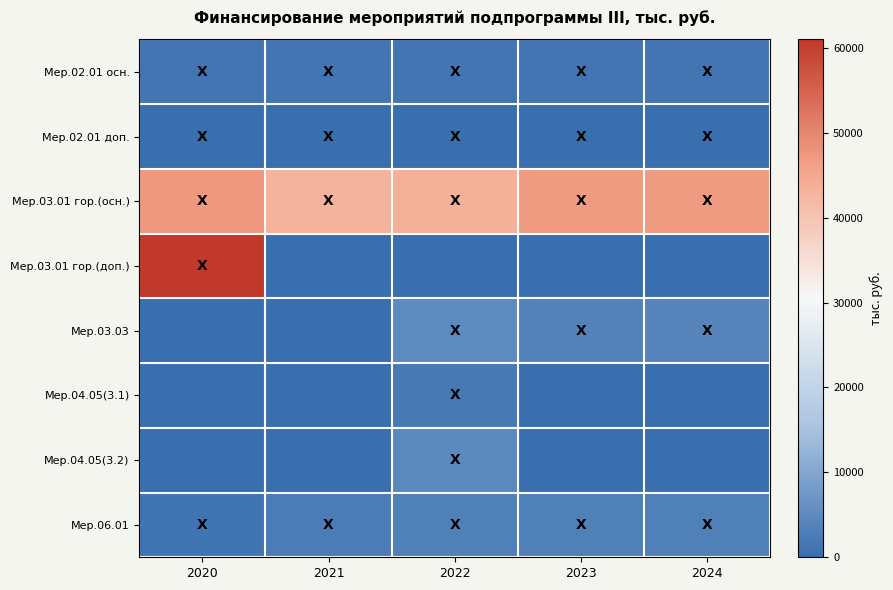

What is the difference between the highest and lowest values at 2024?

47037.0